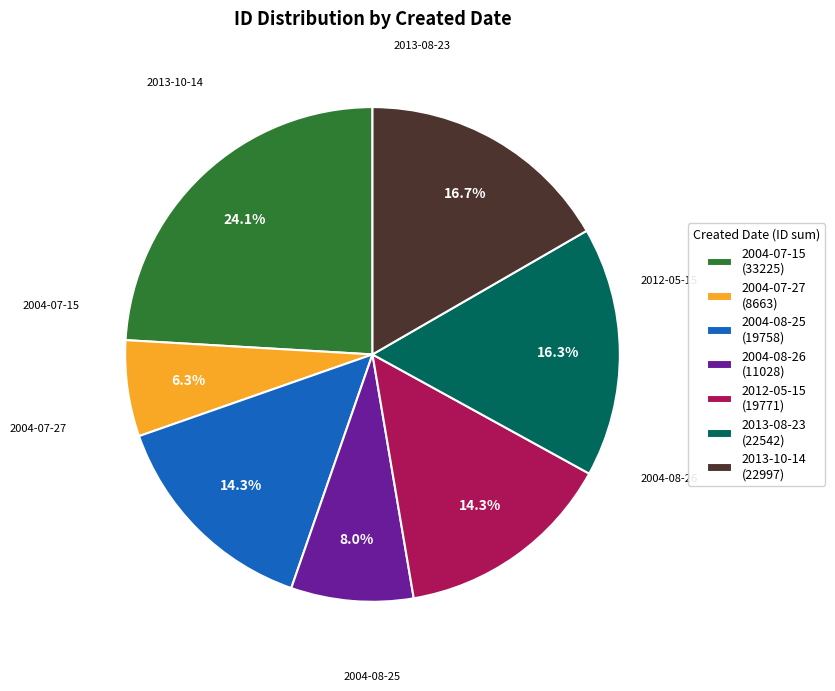

What is the ratio of the value at 2004-08-25 (19758) to the value at 2013-10-14 (22997)?

0.9